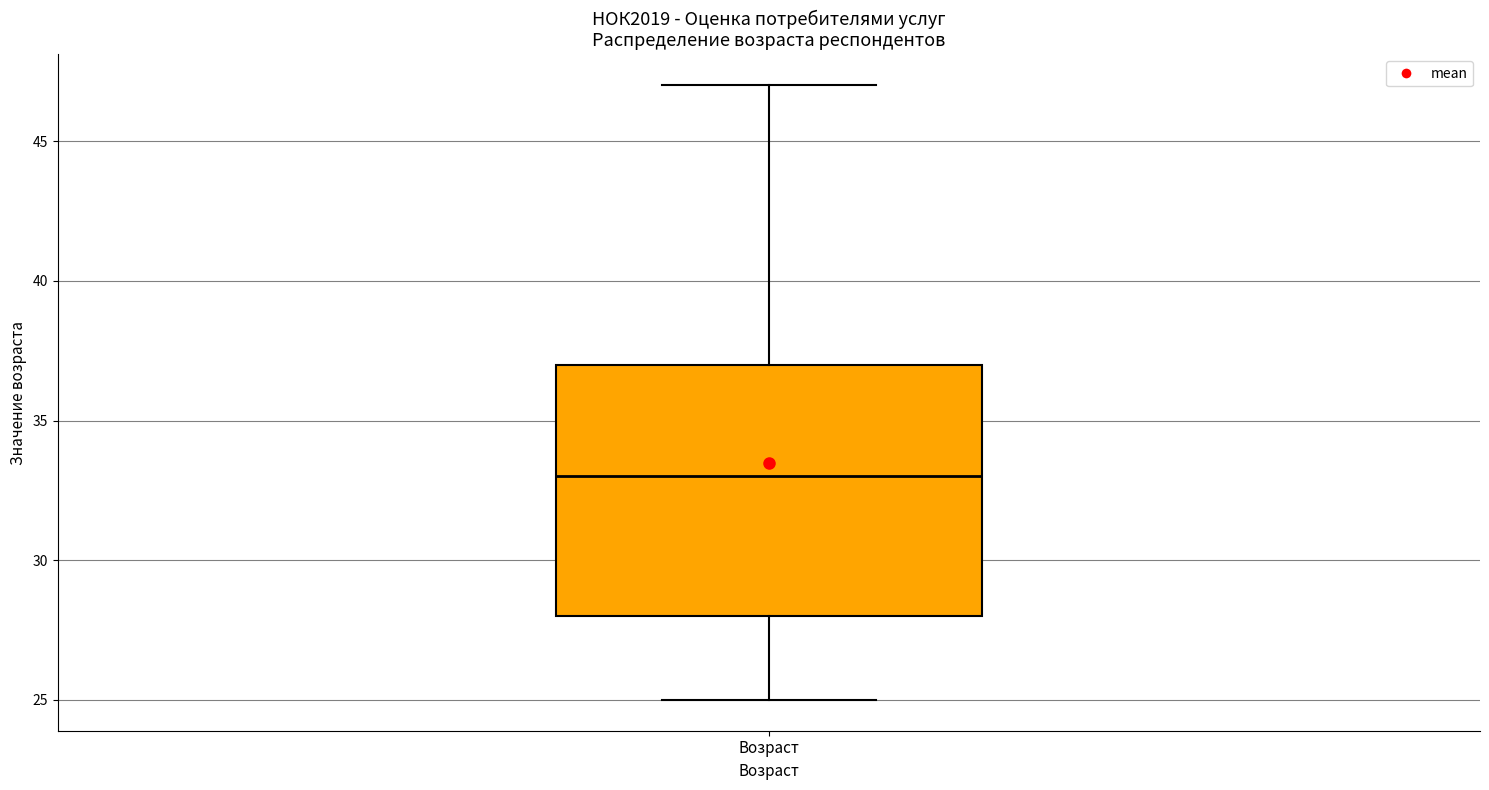

Transcribe this box plot: give where the median line is, the range the box spans, and where the two whiskers end, as read against the y-axis. The values are not printed on the chart, so give them approximately, as read against the axis.

median 33, box 28 to 37, whiskers 25 to 47